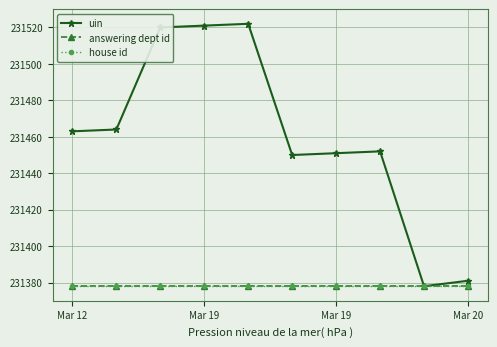

What are all the series names shown in the legend?

uin, answering dept id, house id